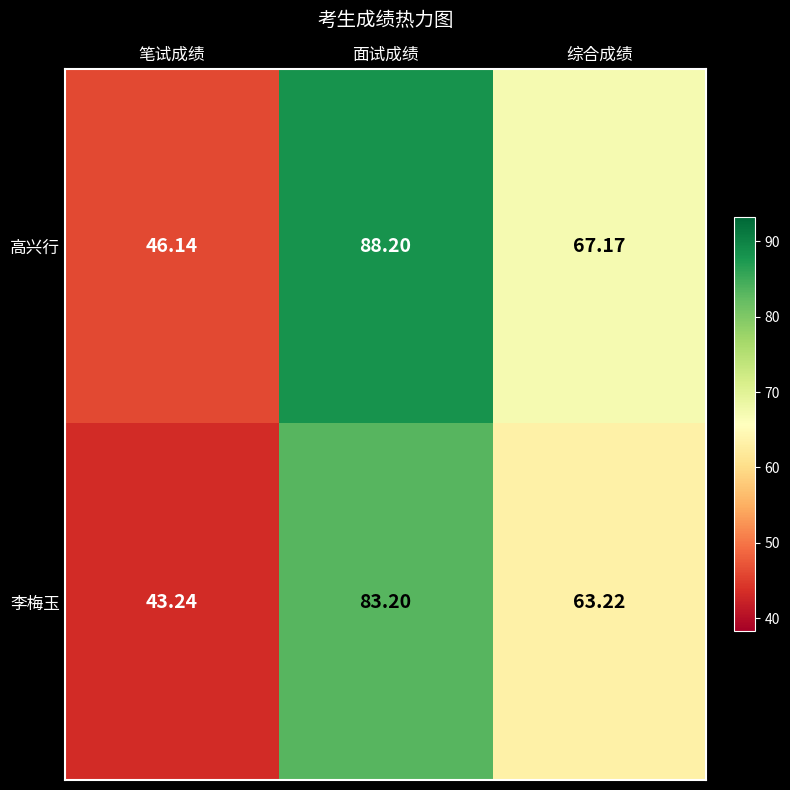

List the series in order of their peak value, lowest first.

李梅玉, 高兴行